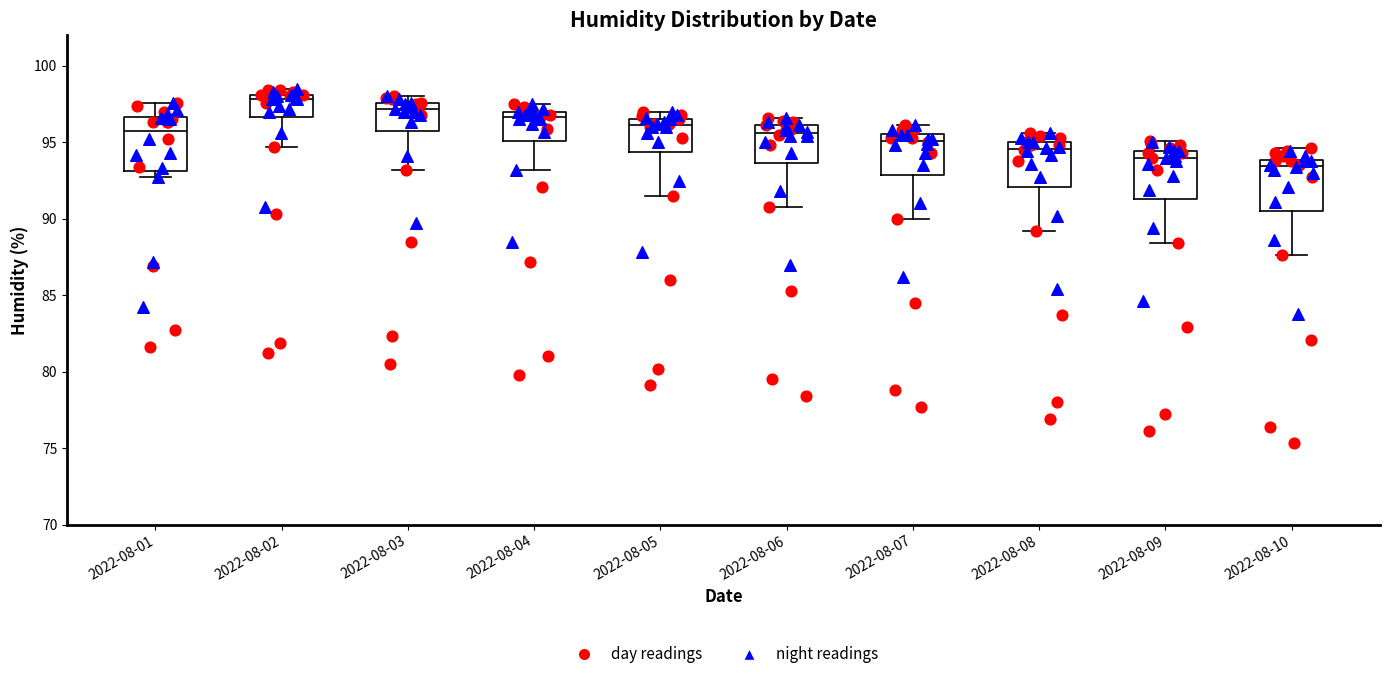

Which box has the lowest median line?

2022-08-10